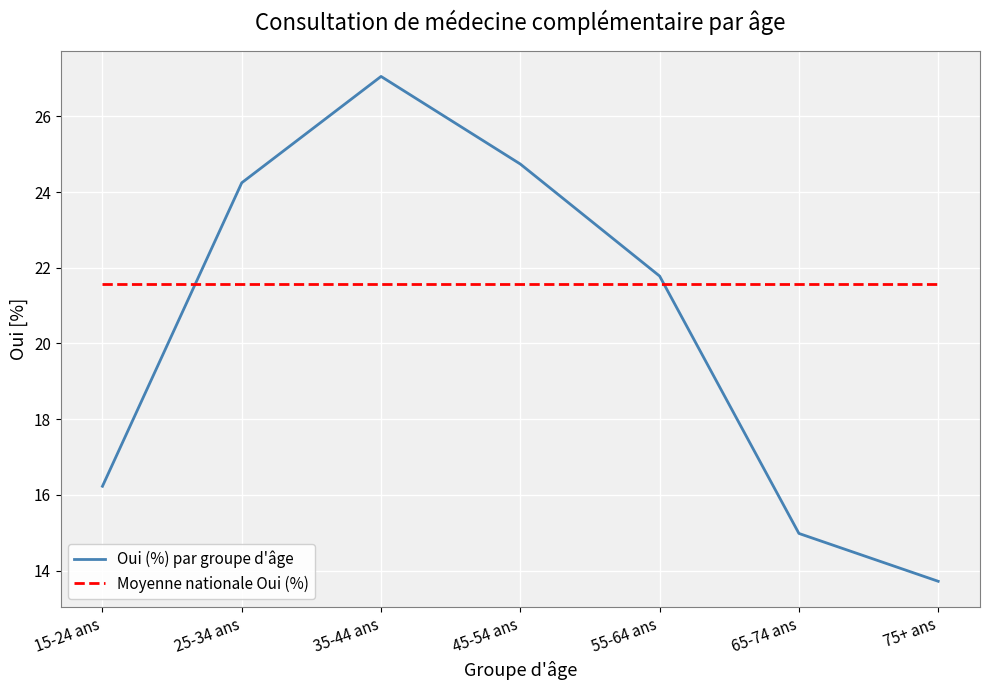

At which label does Oui (%) par groupe d'âge reach its peak?

35-44 ans